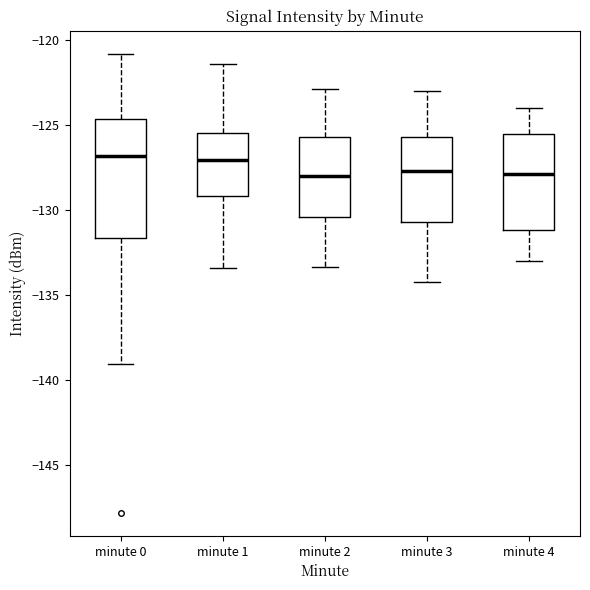

Where is the upper edge of the box for minute 3 on the y-axis? The values are not printed on the chart, so give them approximately, as read against the axis.

-125.5